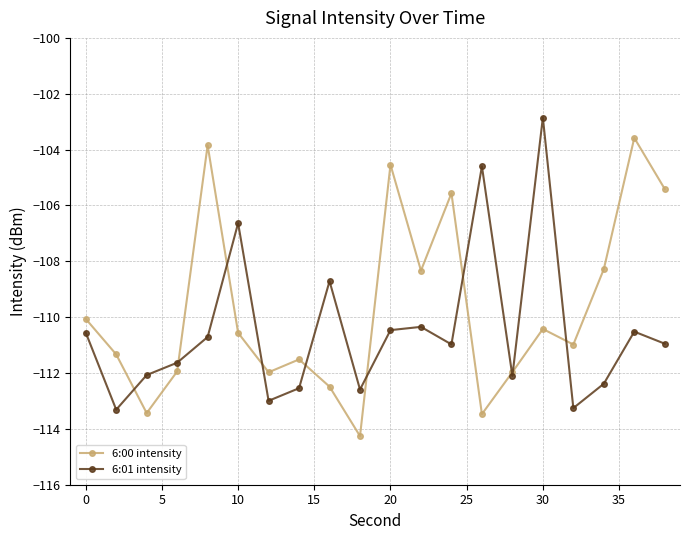

What is the value of the 6:01 intensity point at the 9th from the left?

-108.7